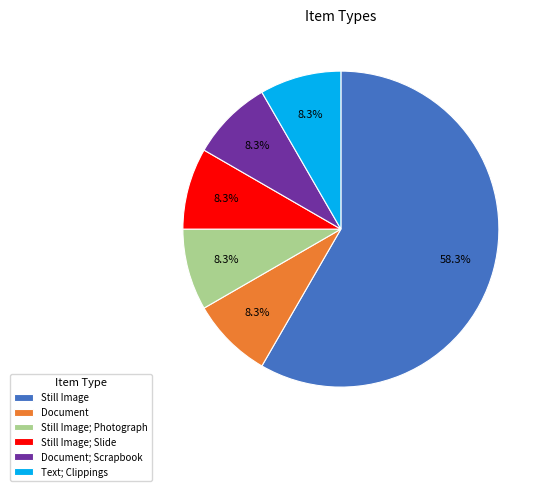

To the nearest percent, what is the combined percentage of Text; Clippings and Still Image; Photograph?

17%